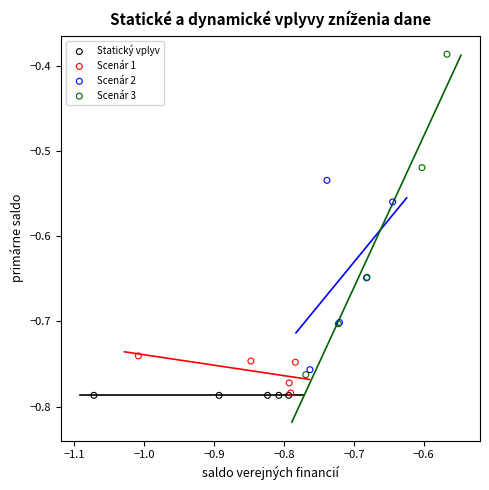

Which series reaches the maximum Y coordinate?

Scenár 3